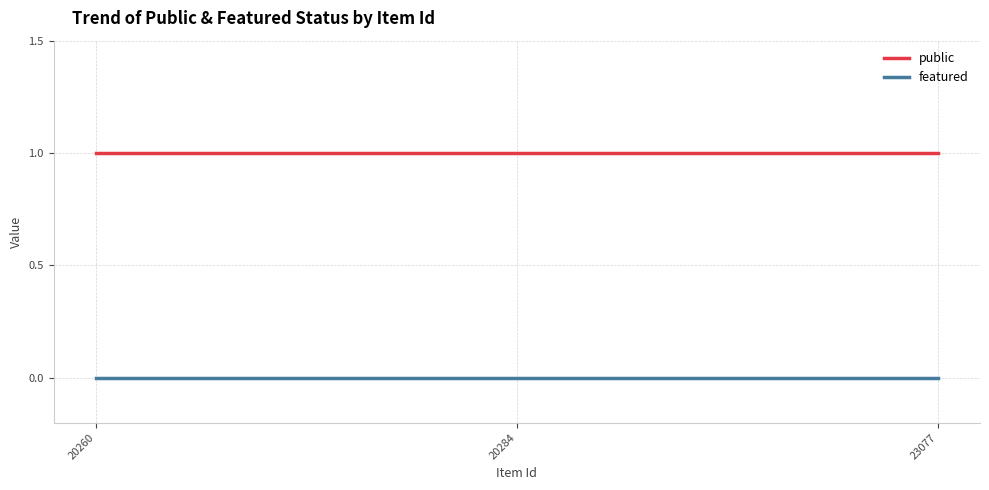

Which series has the largest total across all categories?

public